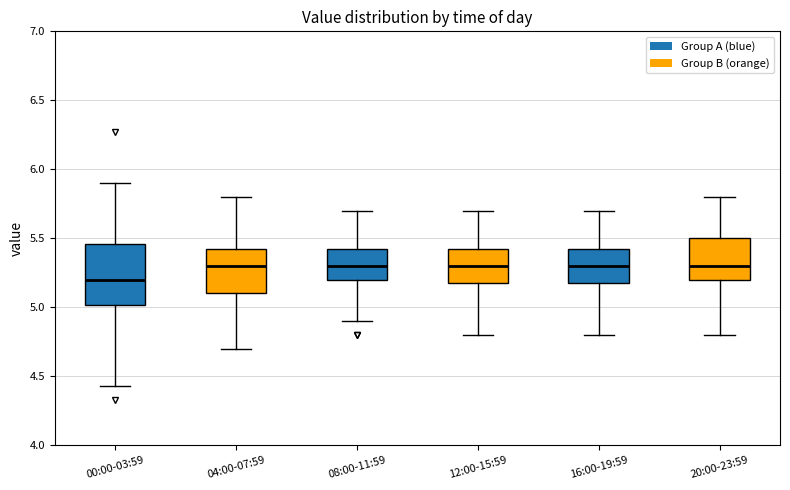

Which box has the lowest median line?

00:00-03:59